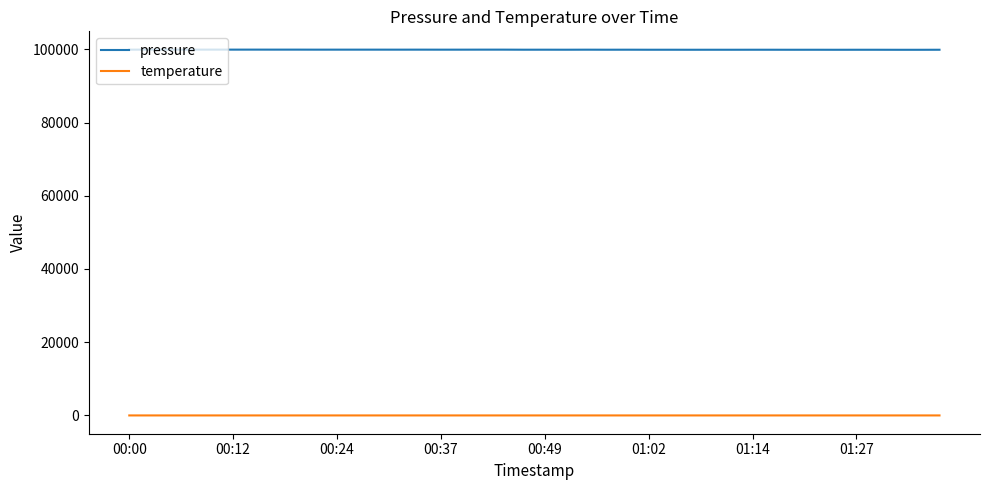

True or false: temperature and pressure cross at least once.

False